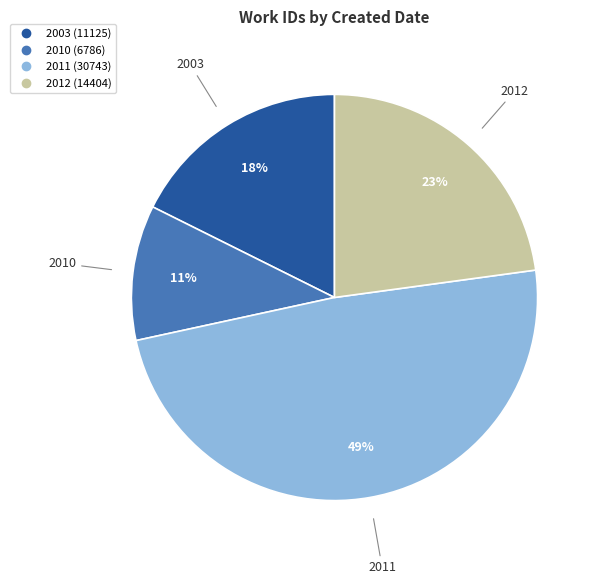

Is there any slice that represents more than half of the pie?

No